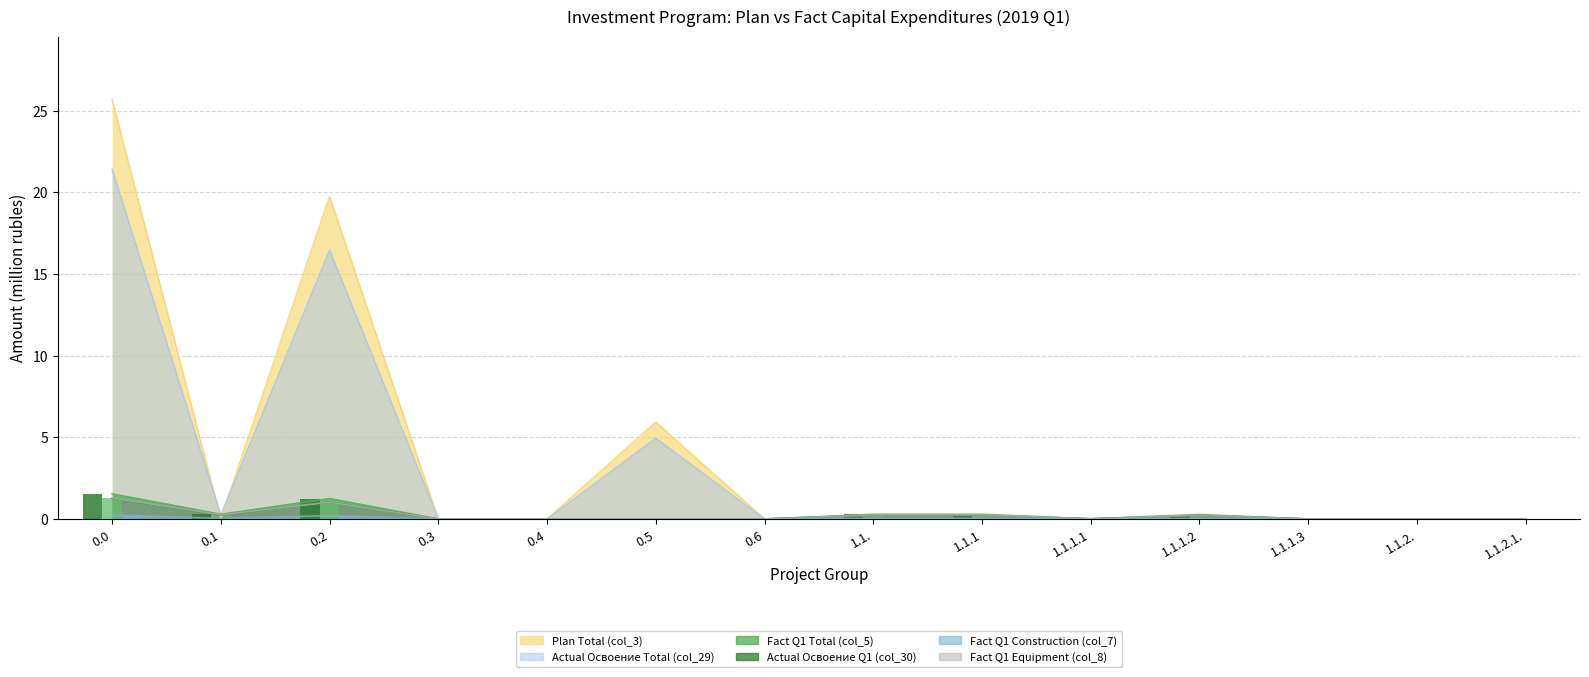

What is the highest value of the Plan Total (col_3) series?

25.7